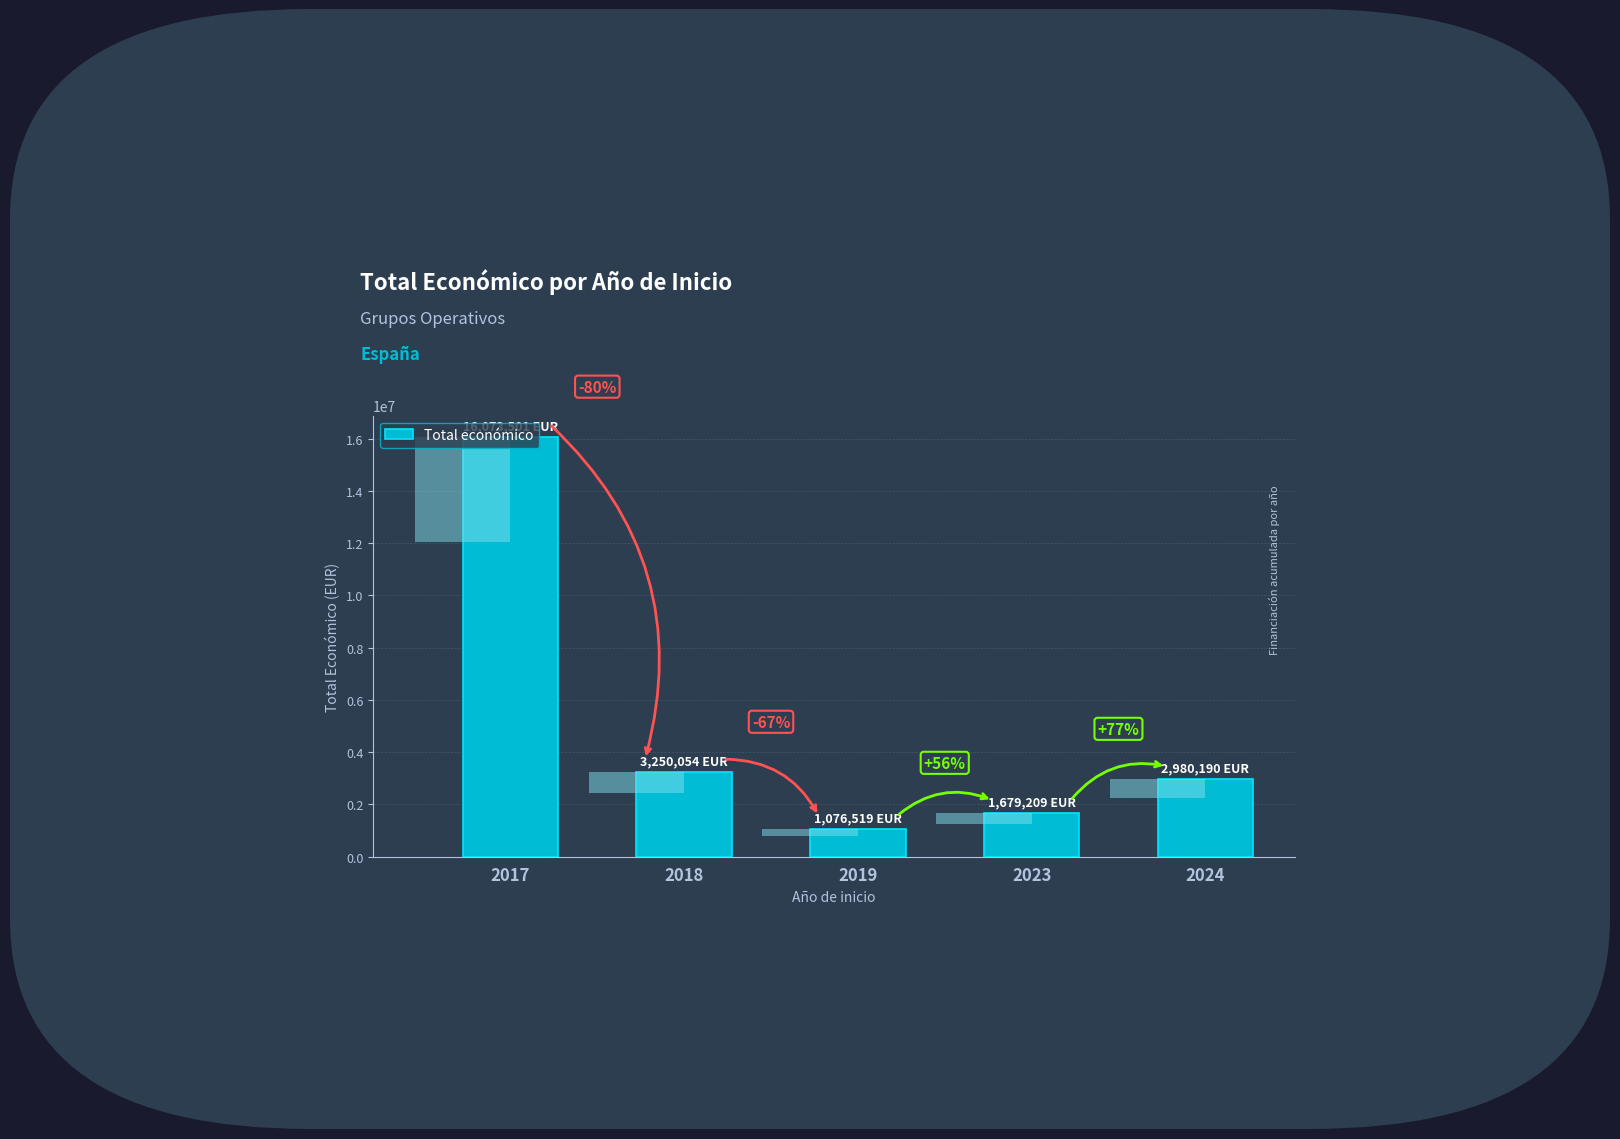

The value at 2019 is 527574. True or false?

False